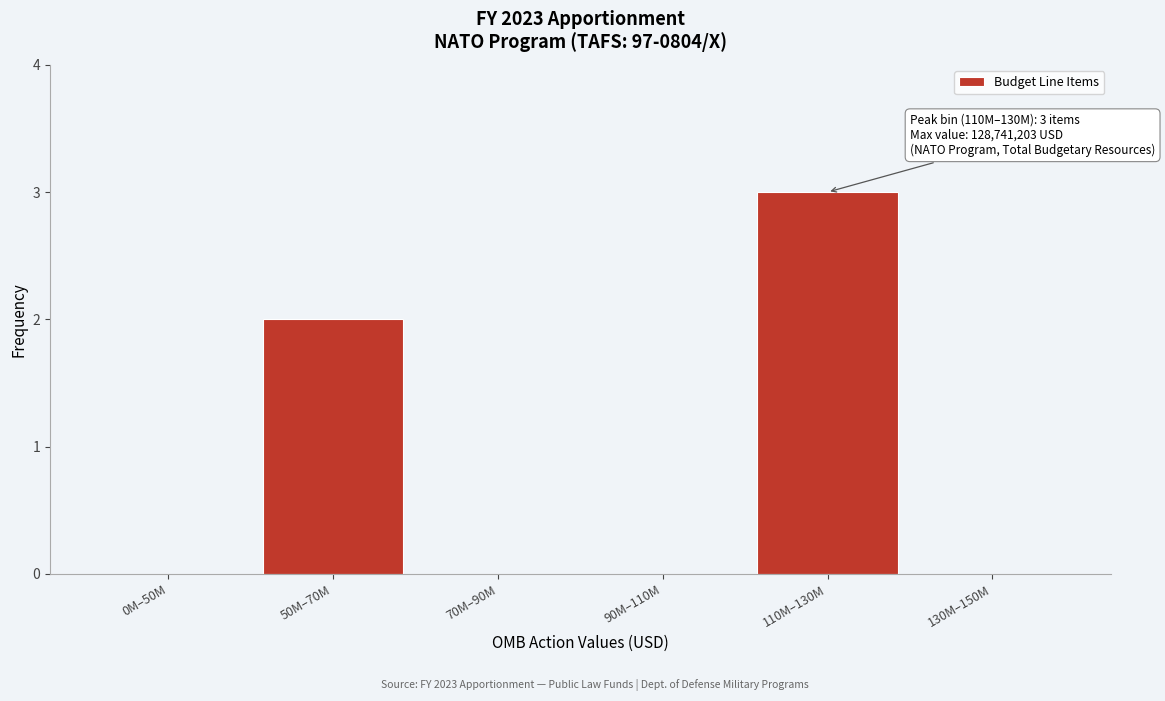

Reading left to right, what are all the values shown in this chart?

0M–50M=0	50M–70M=2	70M–90M=0	90M–110M=0	110M–130M=3	130M–150M=0